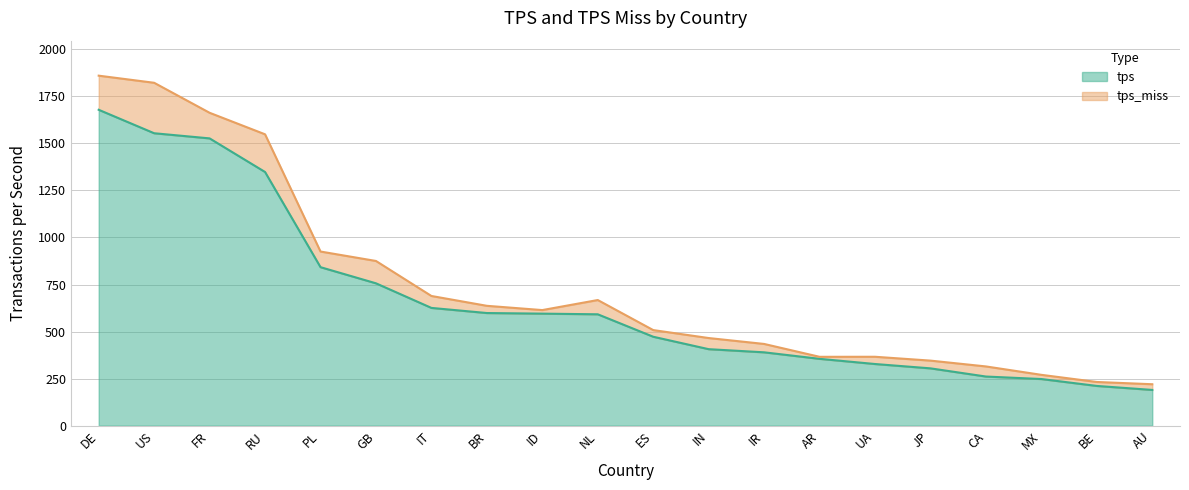

What is the ratio of the value at PL to the value at IN?

2.1